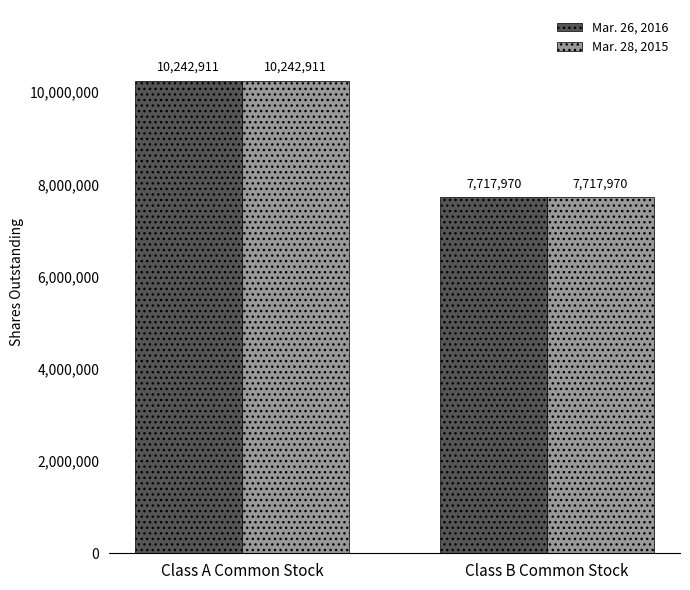

Reading left to right, what are all the values shown in this chart?

Mar. 26, 2016: 10242911	7717970
Mar. 28, 2015: 10242911	7717970